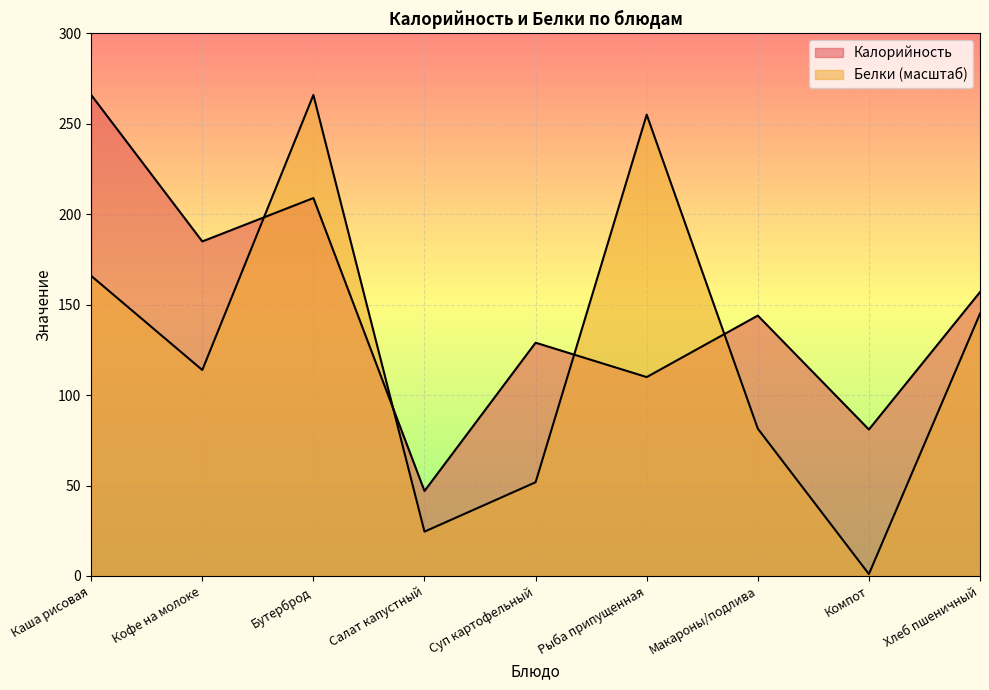

Between Суп картофельный and Салат капустный, which is larger?

Суп картофельный